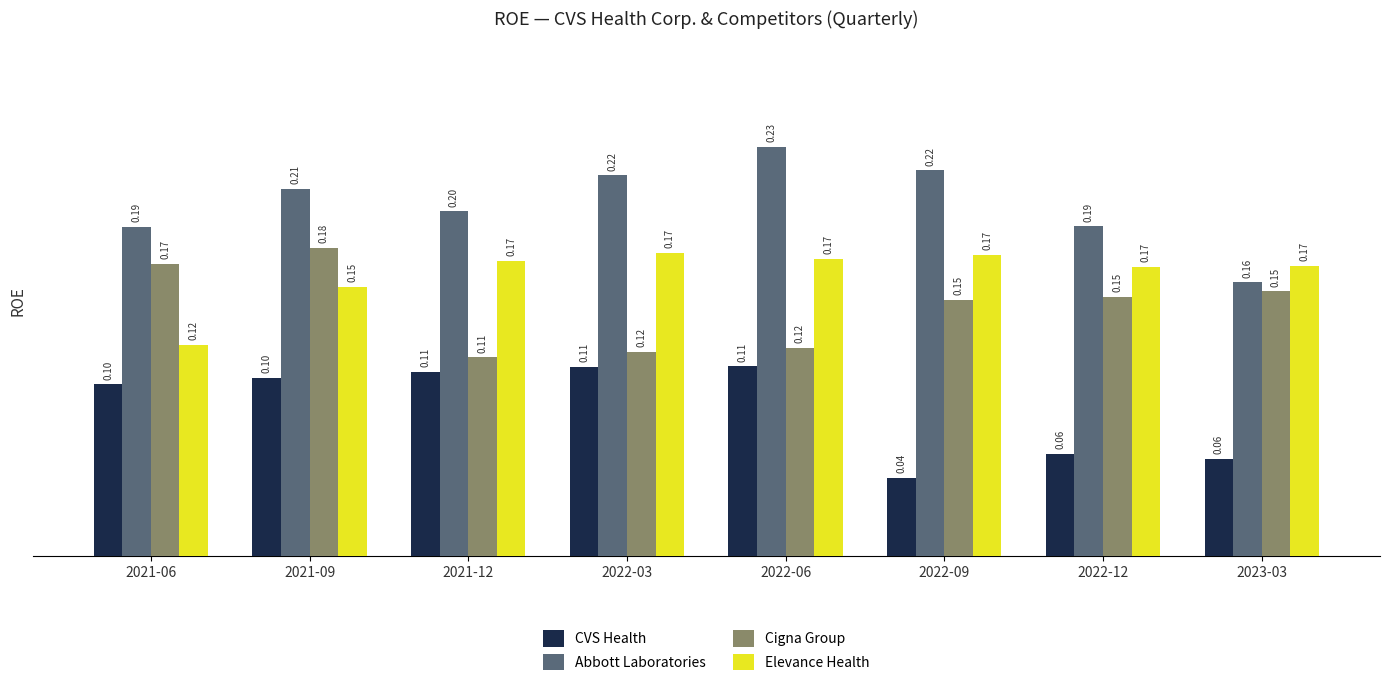

At which category is the sum across all series the highest?

2021-09